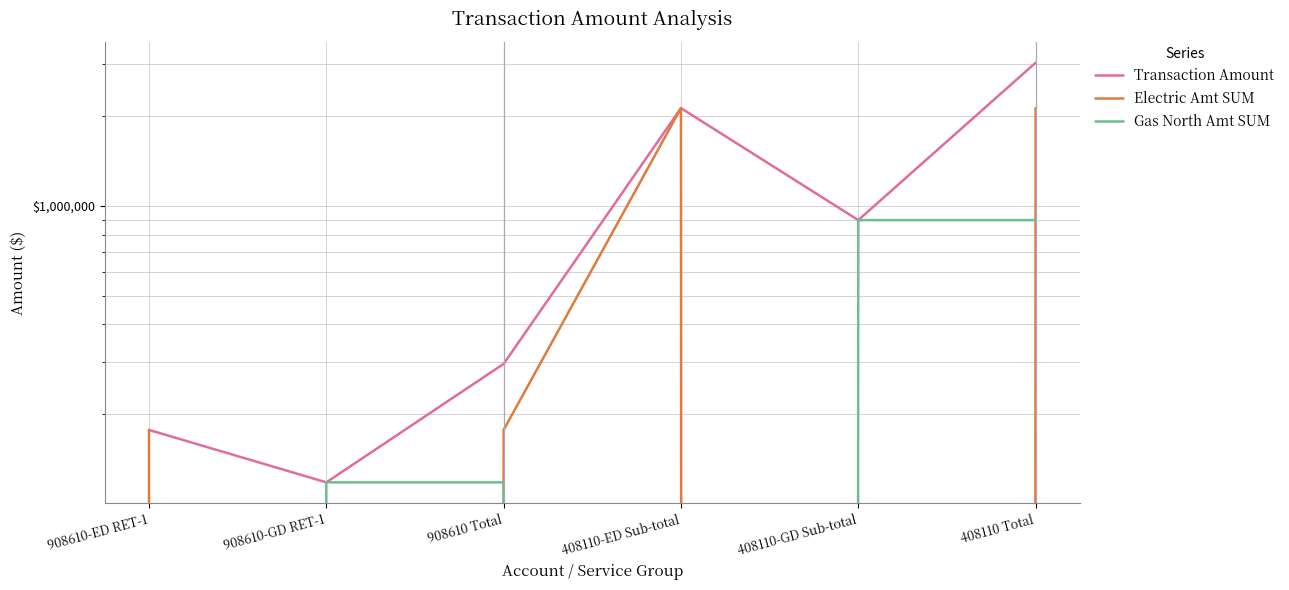

True or false: Electric Amt SUM and Transaction Amount cross at least once.

False